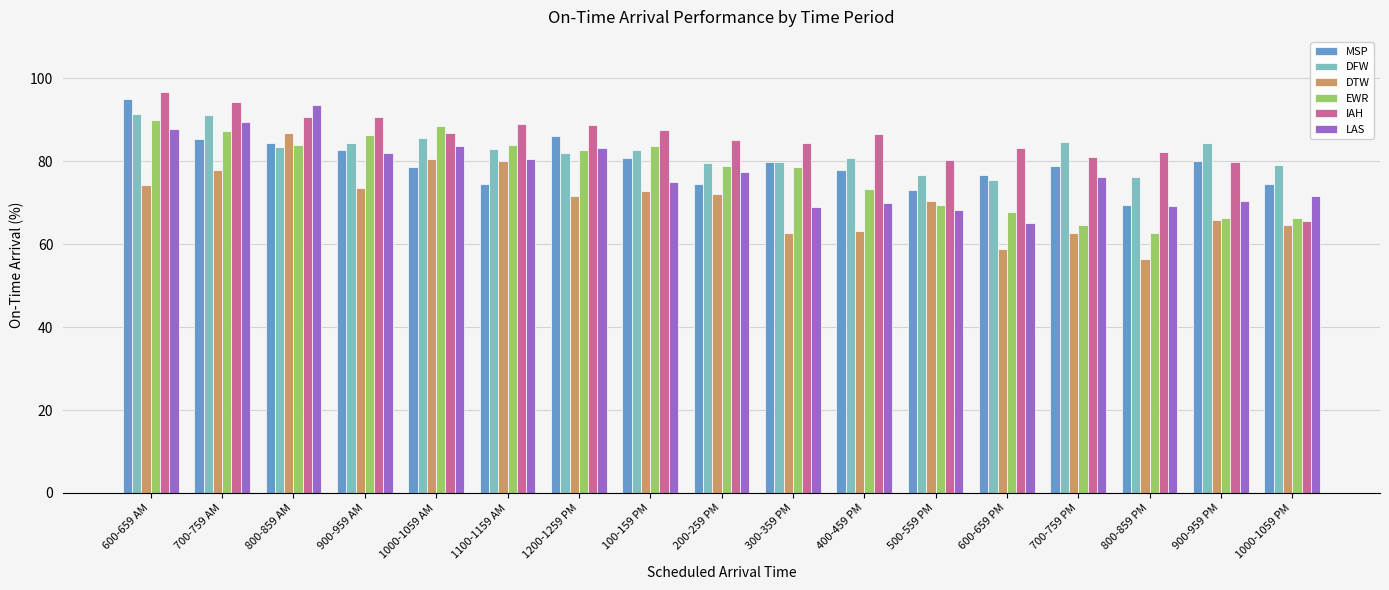

Between 1000-1059 AM and 300-359 PM, which series saw the biggest shift?

DTW